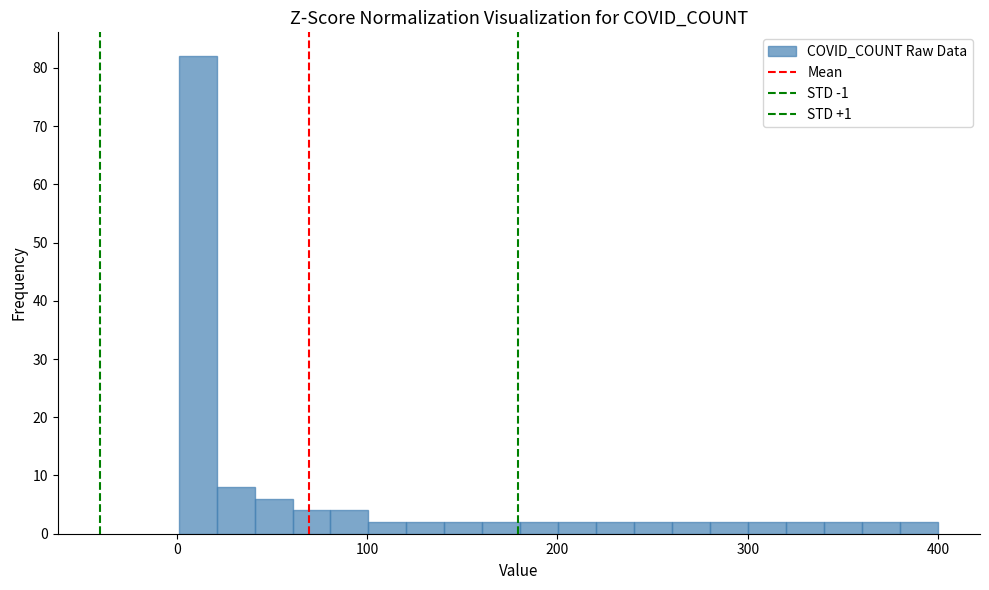

Read against the x-axis, roughly where is the centre of the tallest bar?

10